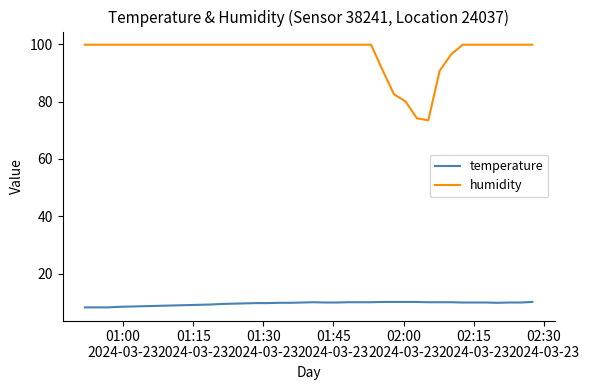

Which series has the largest range (max minus min)?

humidity